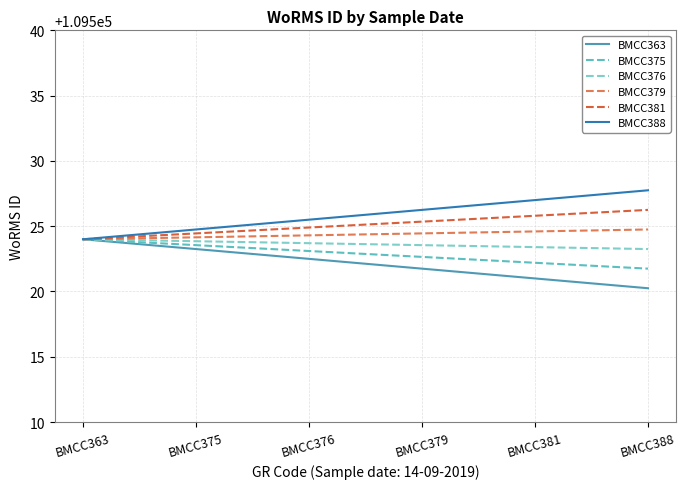

At which label does BMCC375 first exceed 109523?

BMCC363